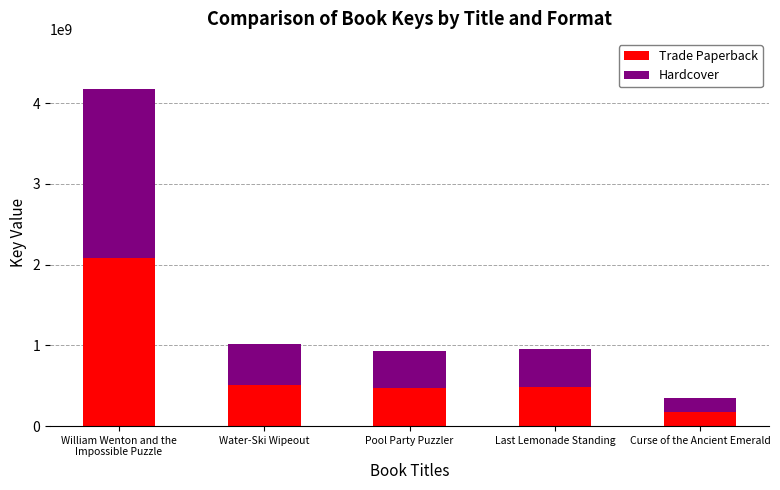

Are the bars grouped side by side (vs. stacked)?

No